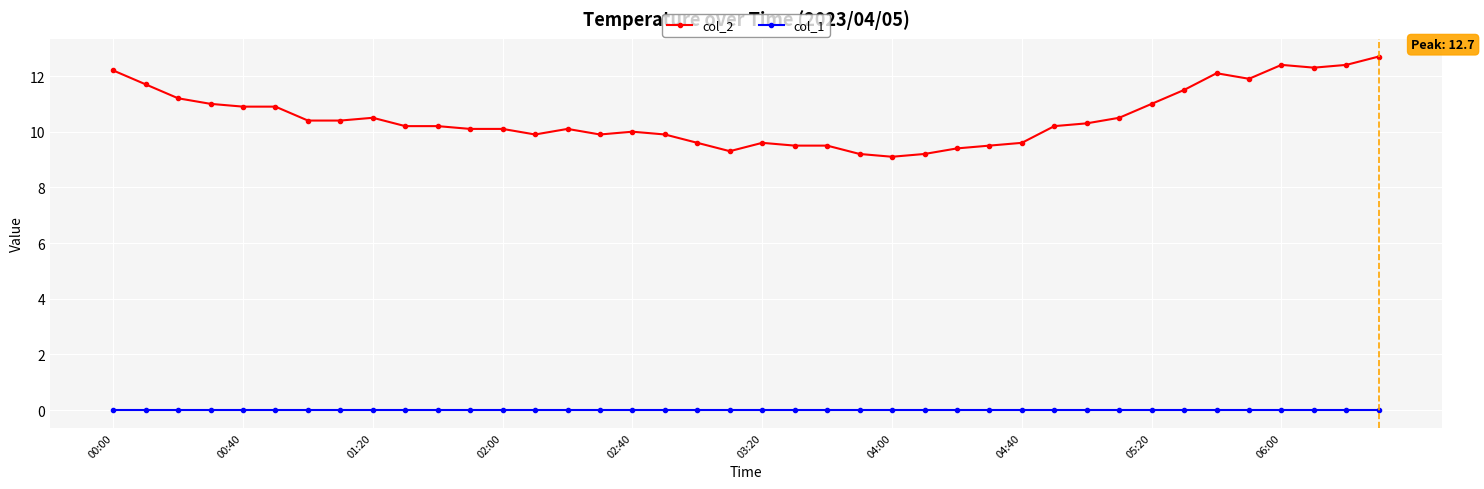

True or false: col_2 has more than 0 interior local peaks.

True